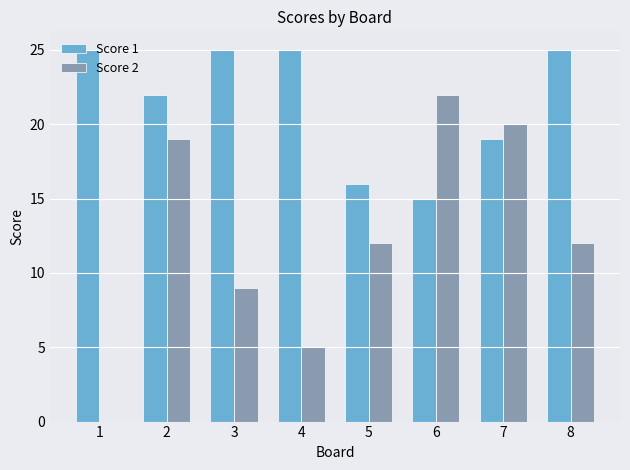

Does the chart contain stacked bars?

No